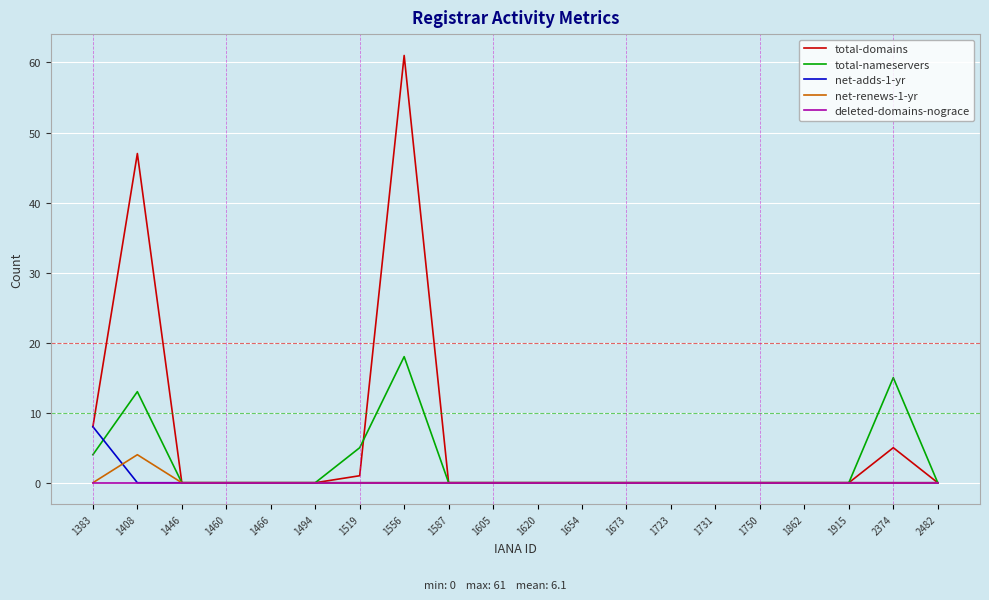

Rank the series by their maximum value, from lowest to highest.

deleted-domains-nograce, net-renews-1-yr, net-adds-1-yr, total-nameservers, total-domains